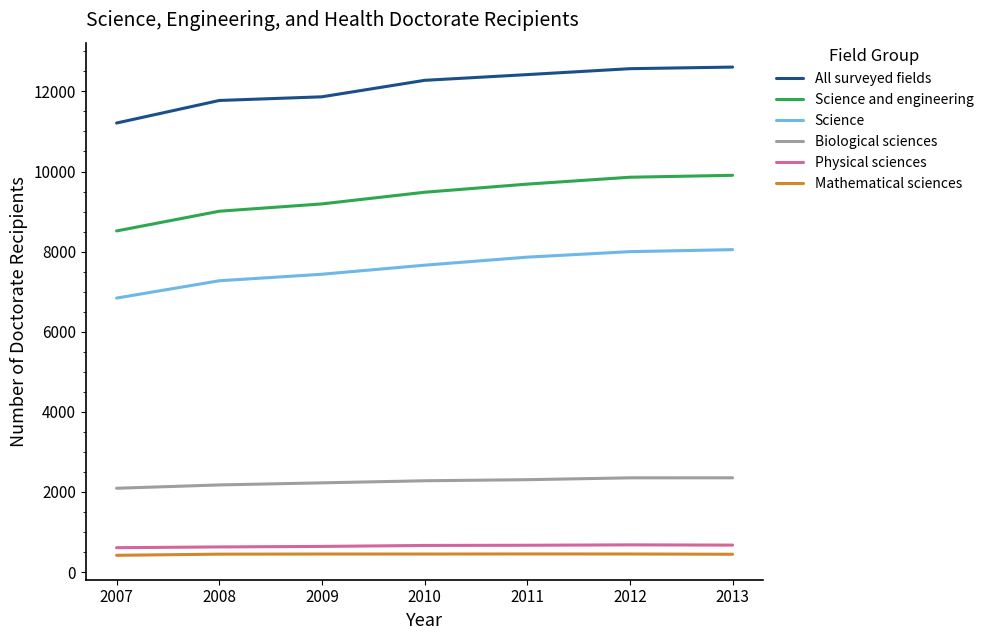

Between 2007 and 2013, which series saw the biggest shift?

All surveyed fields